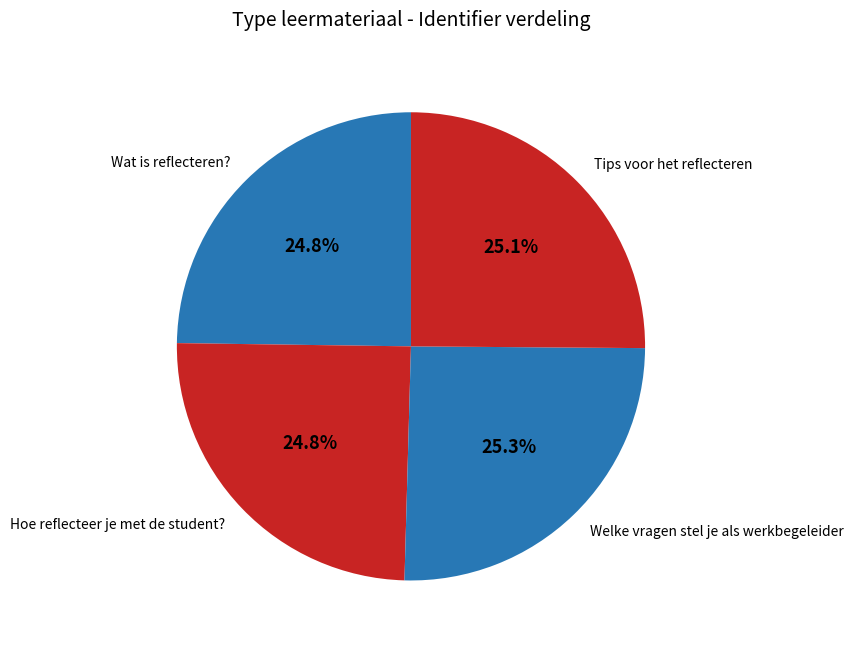

Do Tips voor het reflecteren and Wat is reflecteren? together represent more than half of the pie?

No